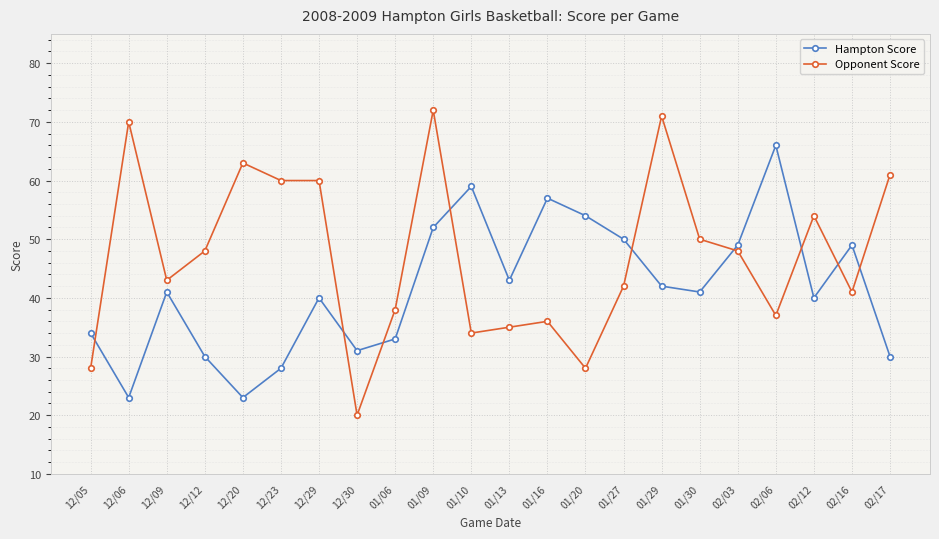

Which category has the lowest value in the Opponent Score series?

12/30